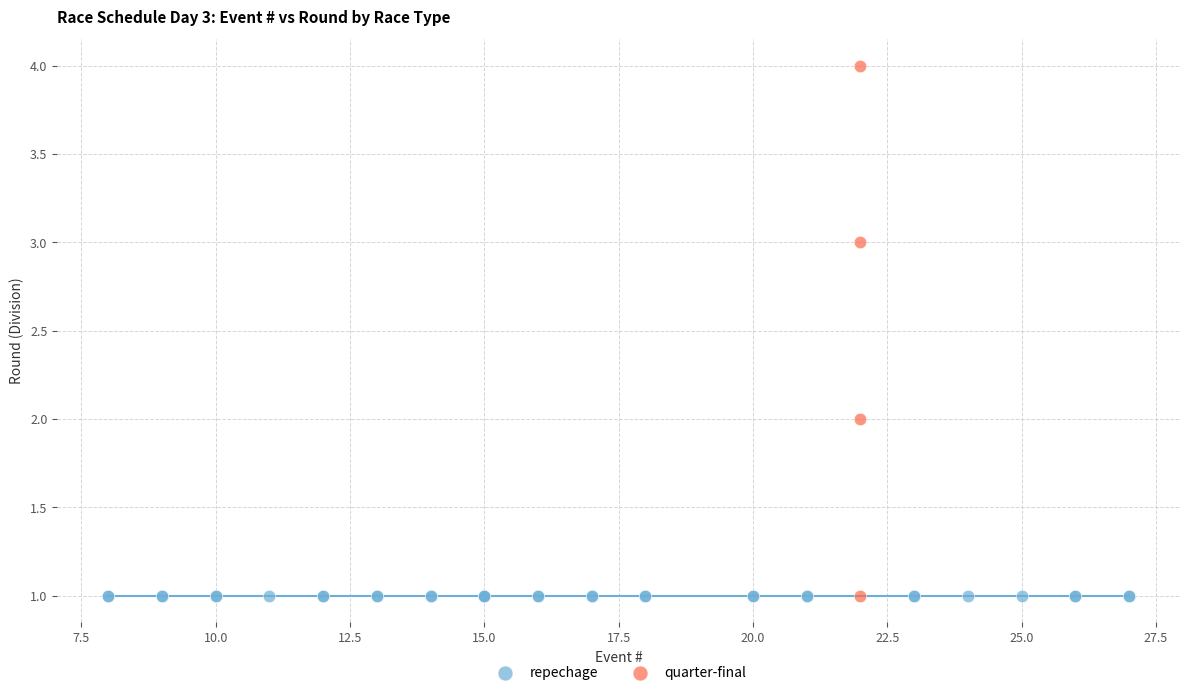

Which series contains the highest Y value?

quarter-final